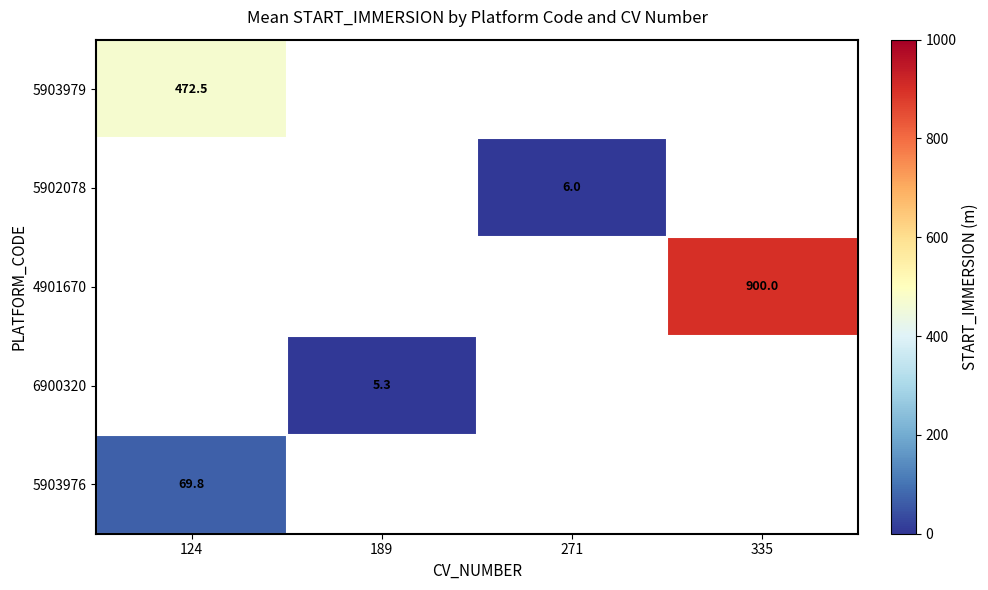

The value of 5902078 at 271 is 10.1. True or false?

False